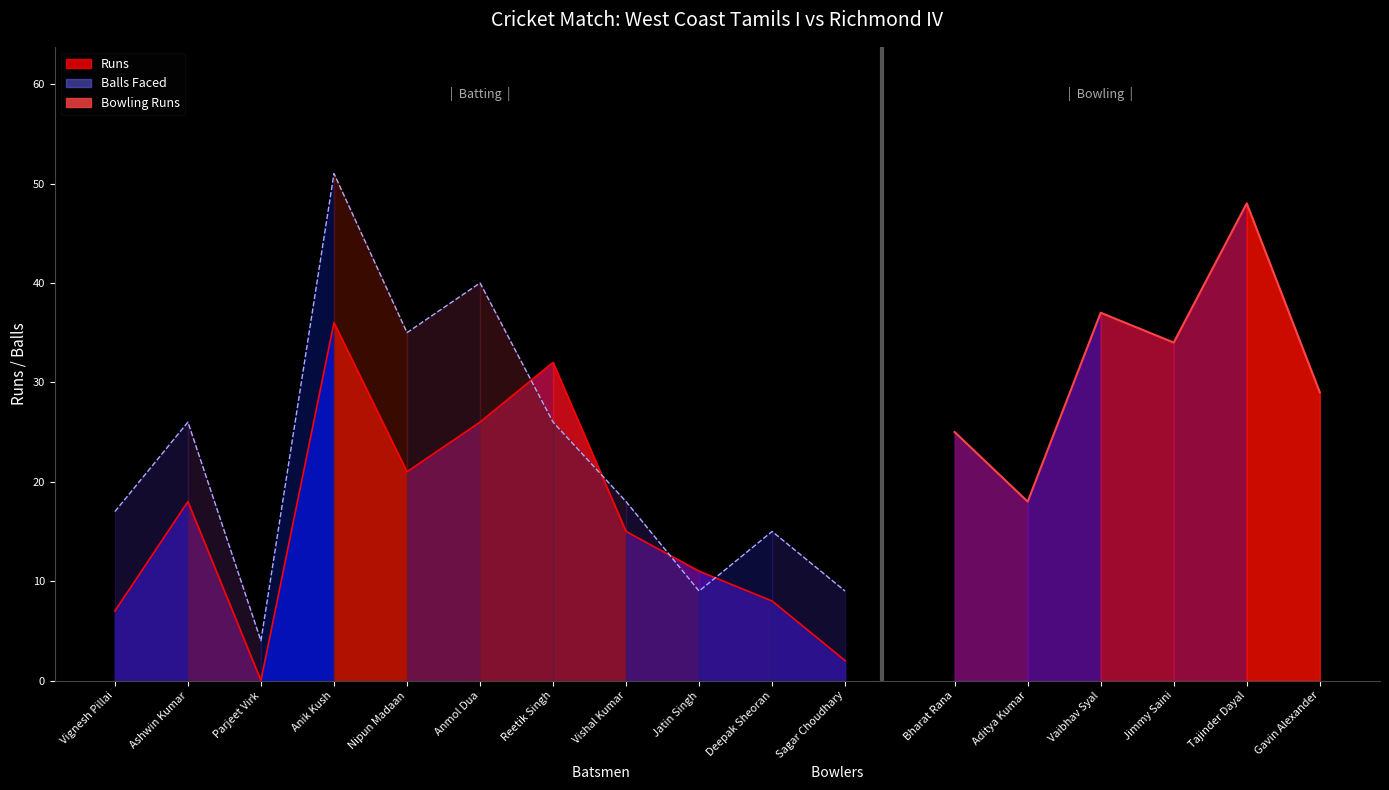

What is the label of the 5th point from the left?

Nipun Madaan